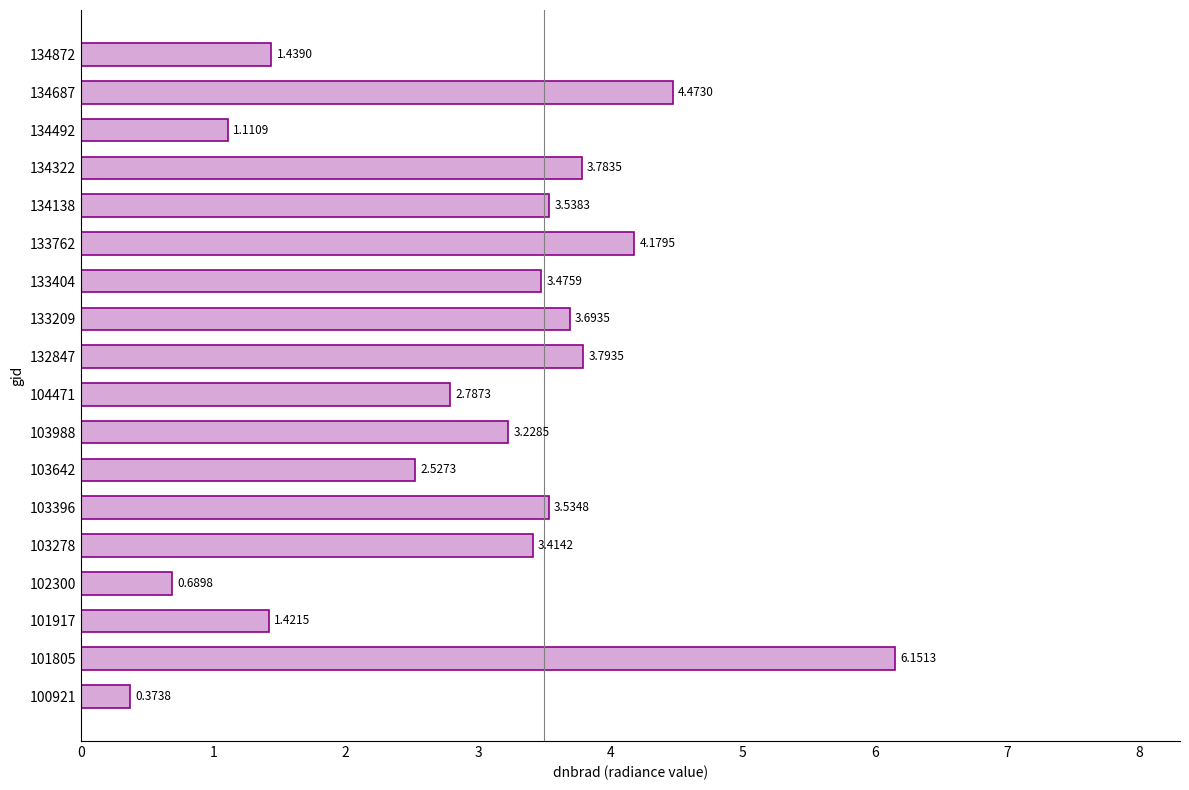

What is the average value?

3.0